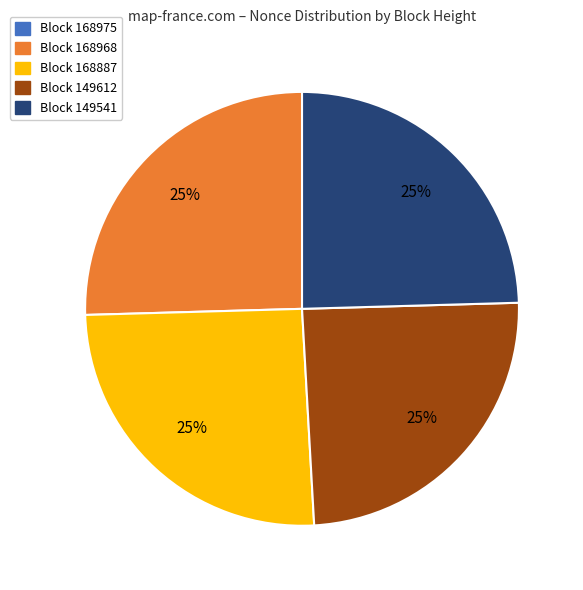

Does any single category account for the majority?

No